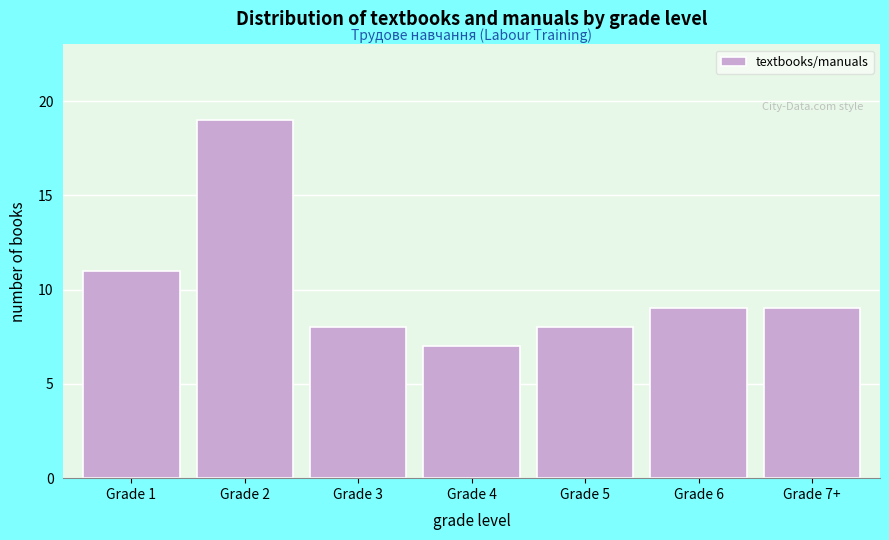

Reading right to left, what are all the values shown in this chart?

Grade 7+=9	Grade 6=9	Grade 5=8	Grade 4=7	Grade 3=8	Grade 2=19	Grade 1=11